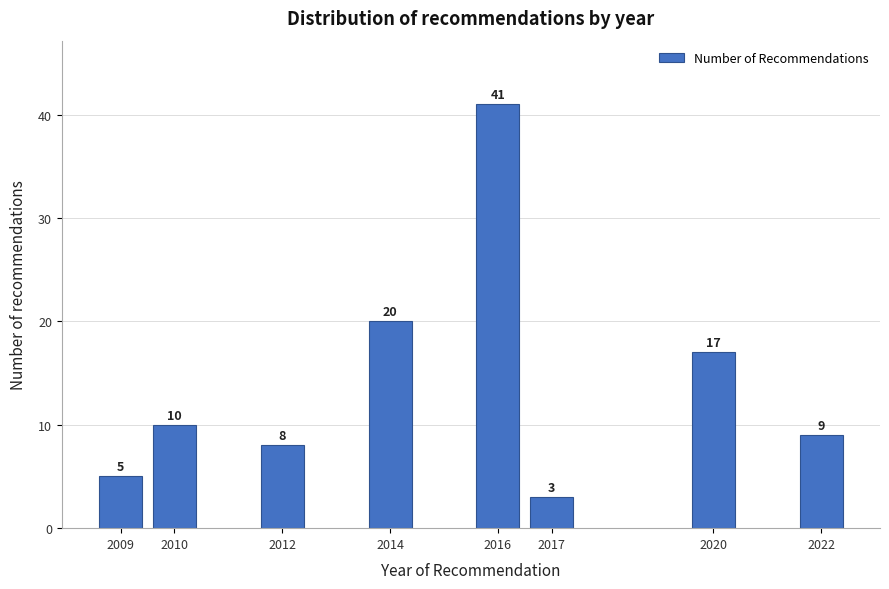

Reading left to right, list all the values displayed in this chart.

5	10	8	20	41	3	17	9